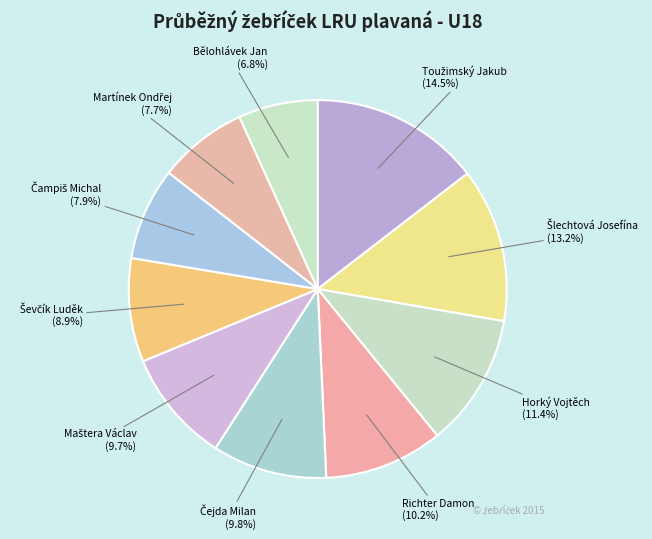

Is there any slice that represents more than half of the pie?

No